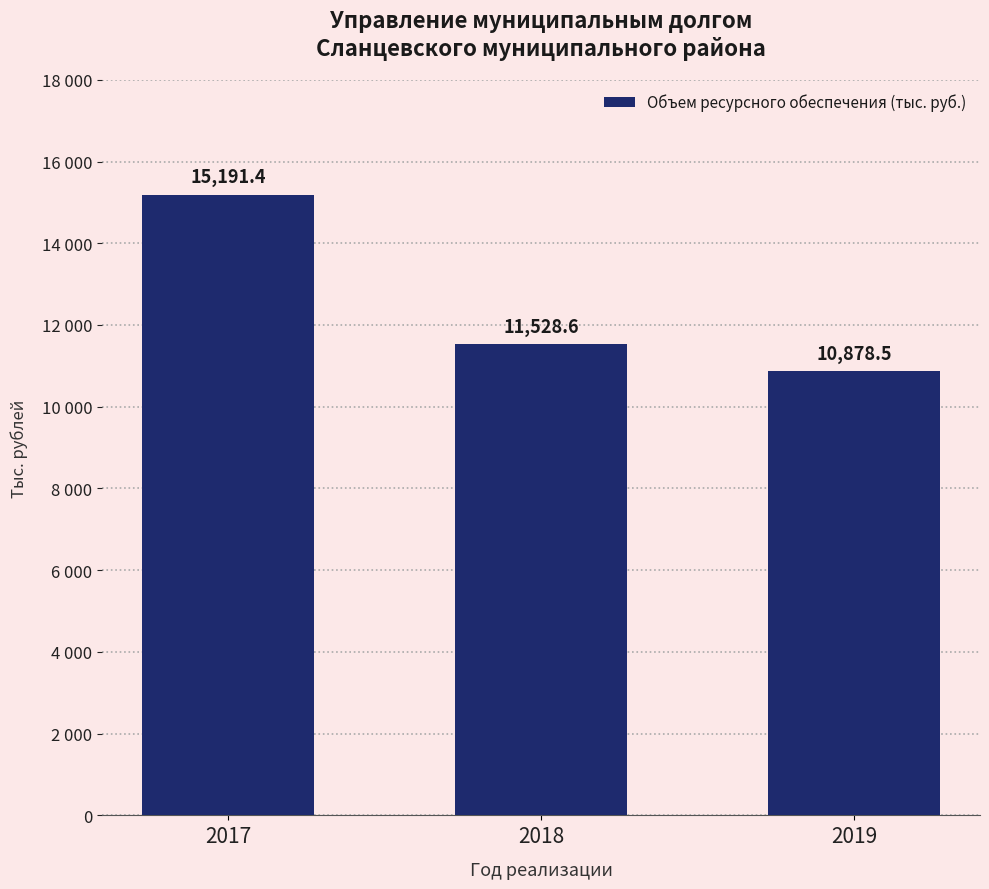

Is it true that the value at 2018 is 11528.6?

True